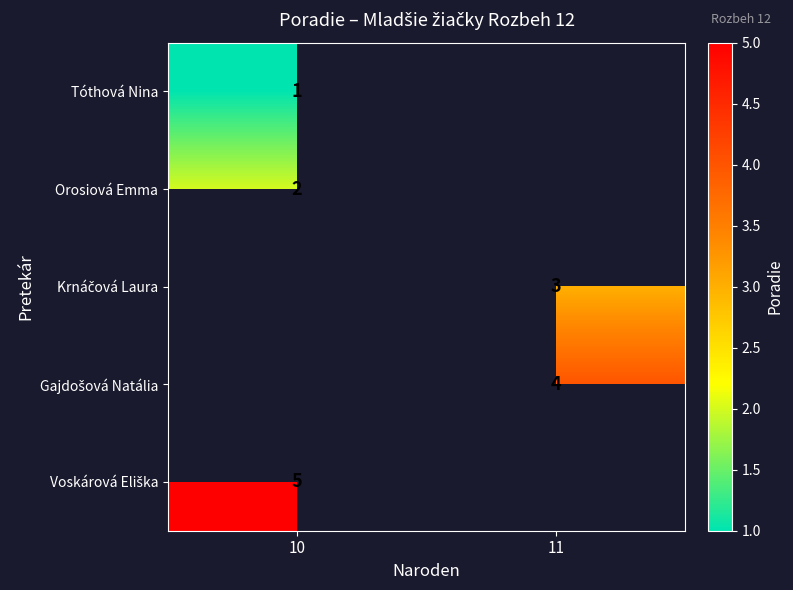

True or false: Orosiová Emma has a value of 1 at 10.

False